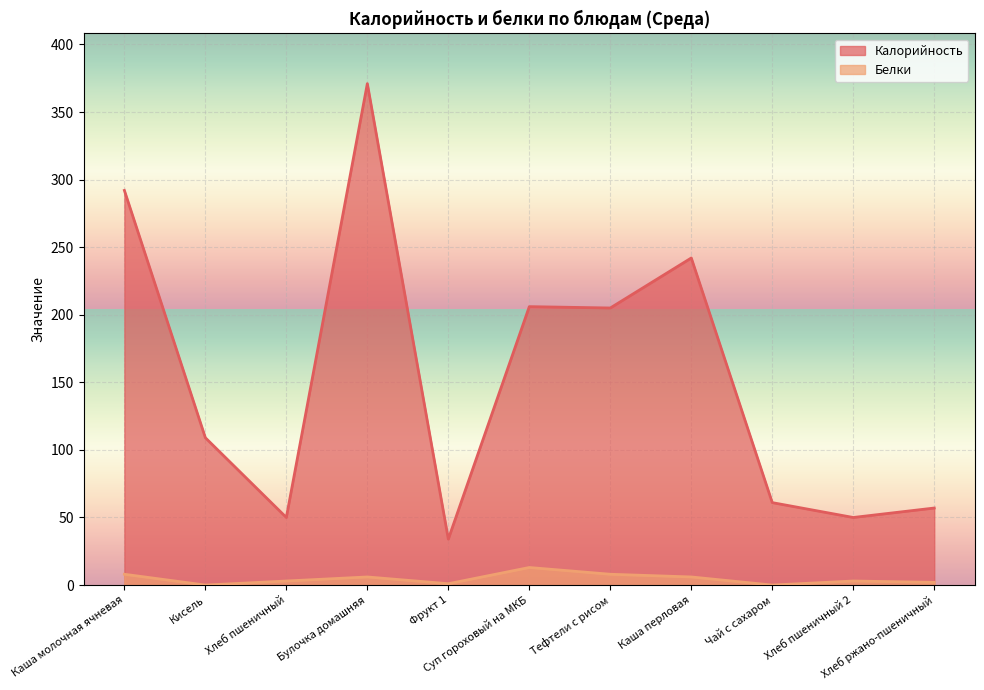

How many lines are shown in the chart?

2